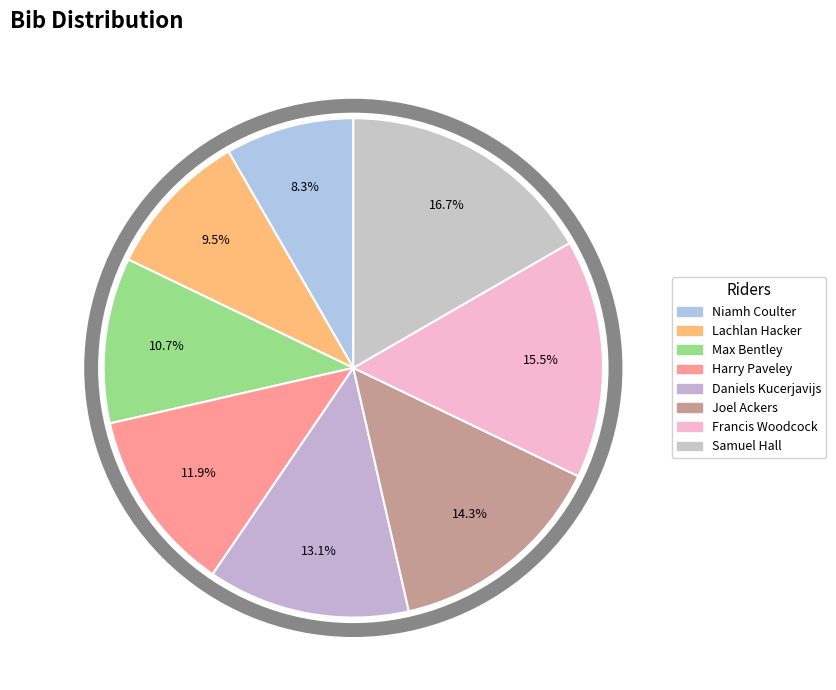

Which has a higher value, Samuel Hall or Niamh Coulter?

Samuel Hall